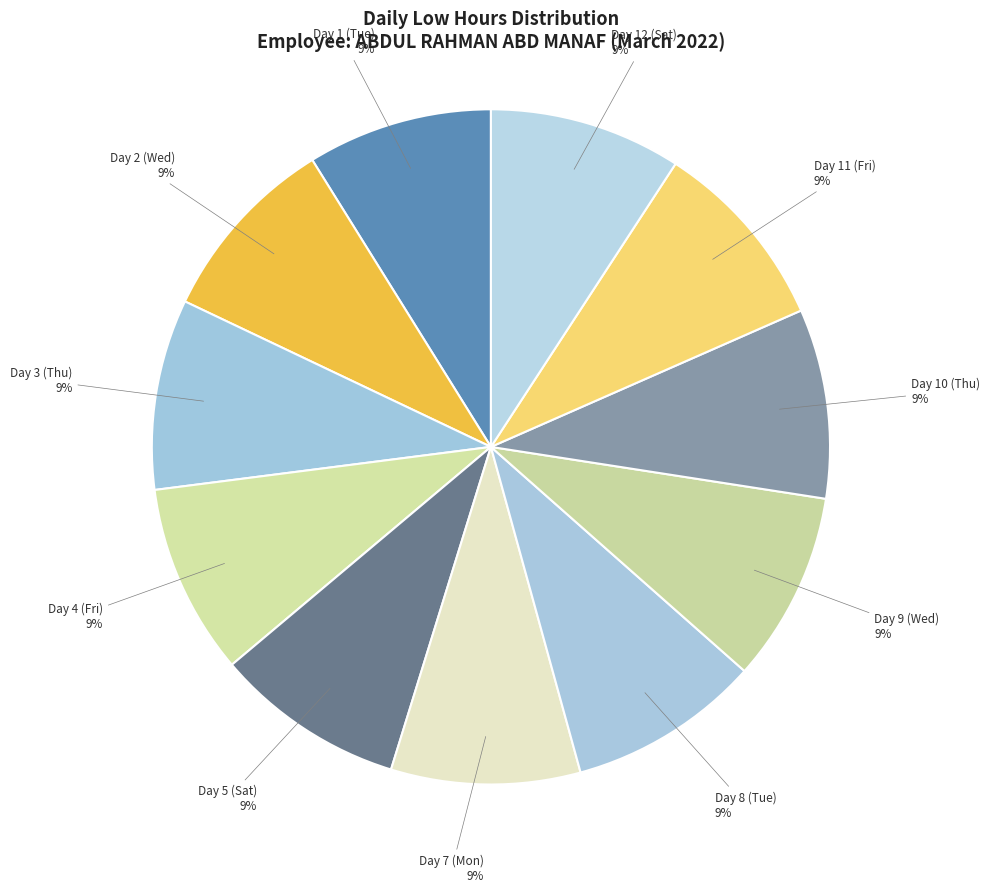

Do Day 2 (Wed) and Day 8 (Tue) together represent more than half of the pie?

No